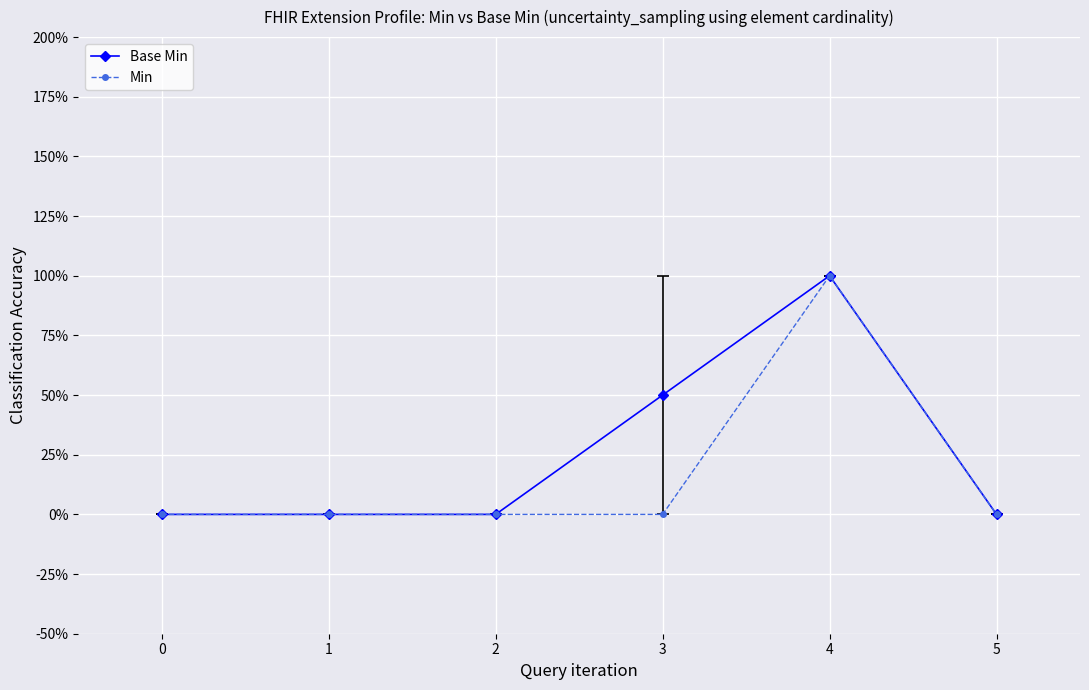

At 1, list the series in order from smallest to largest.

Base Min, Min